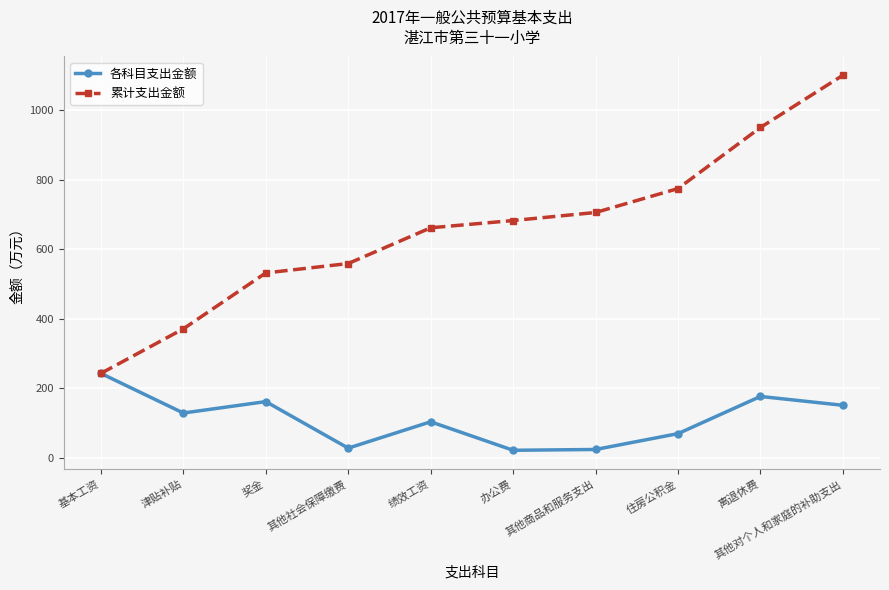

Where does the 累计支出金额 series first go above 682?

办公费